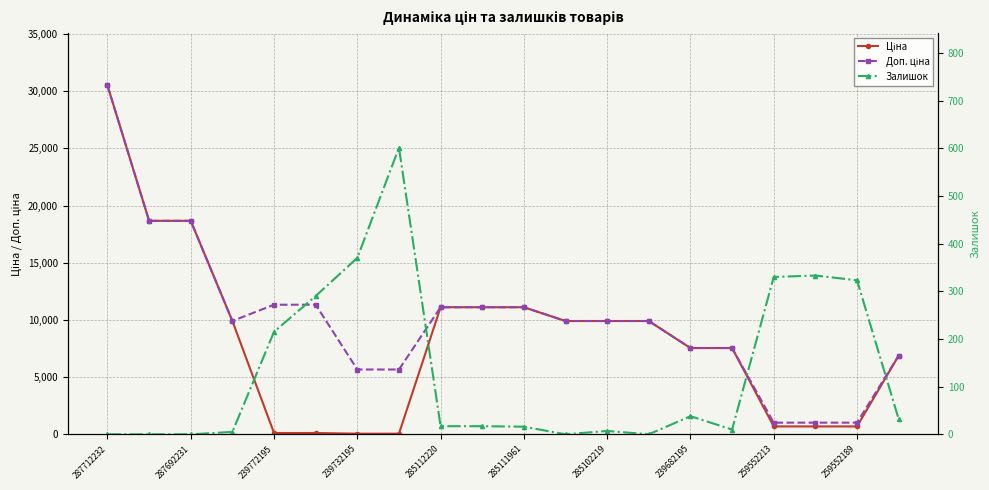

True or false: Доп. ціна and Ціна intersect in this chart.

False